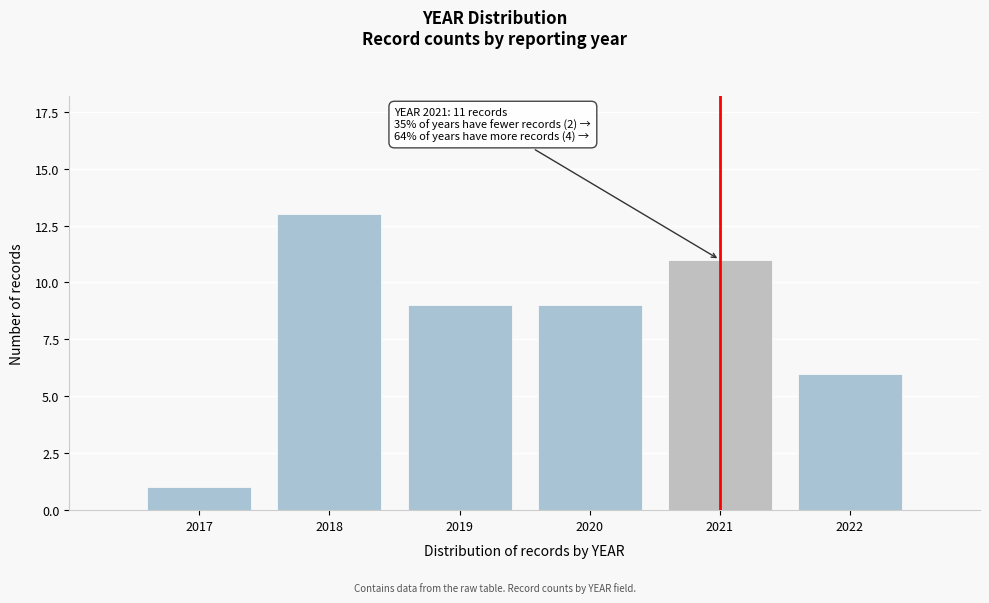

Reading left to right, transcribe all the data shown in this chart.

1	13	9	9	11	6